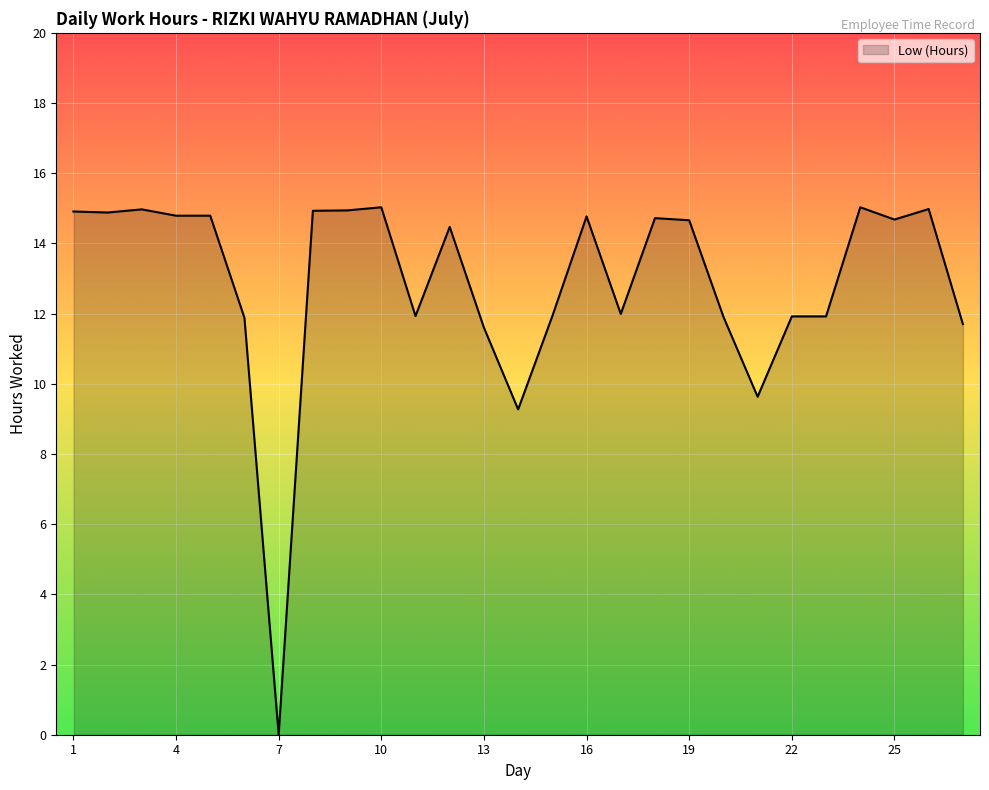

What is the greatest value displayed?

15.0